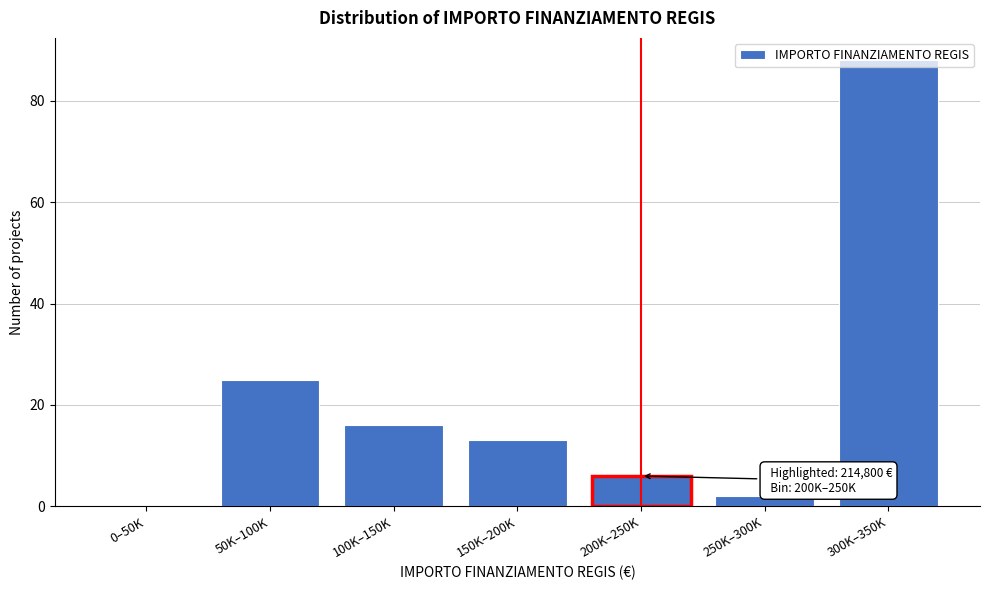

Where is the data nearest to the value 44?

50K–100K